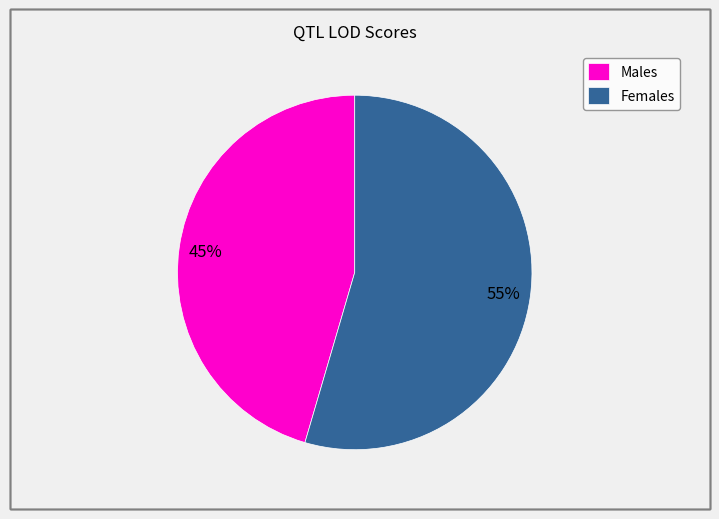

Which category has the smallest portion of the pie?

Males